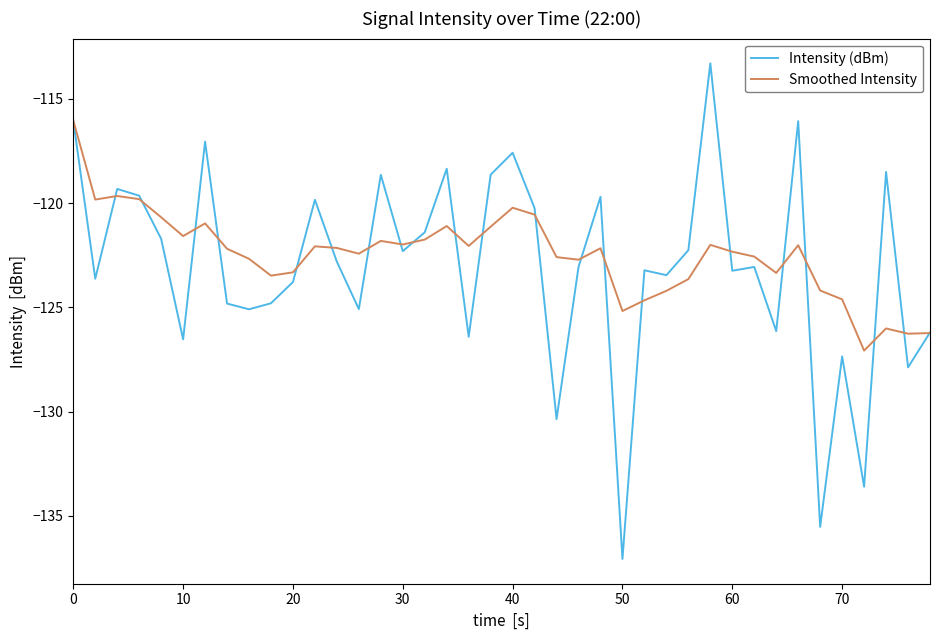

What is the smallest value displayed?

-137.1